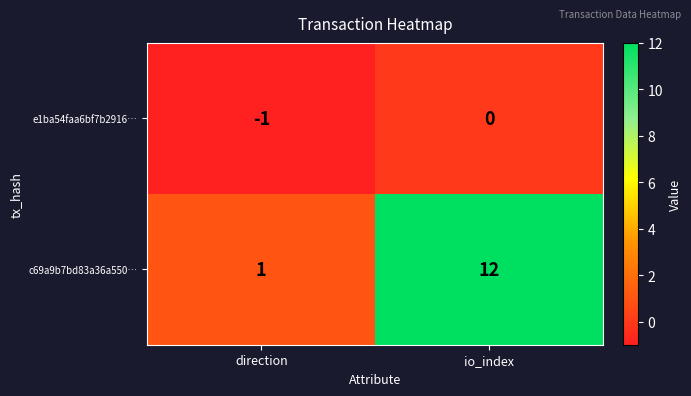

The e1ba54faa6bf7b2916… series shows 0 at direction. True or false?

False